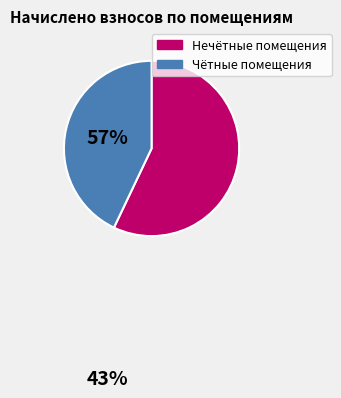

Is there any slice that represents more than half of the pie?

Yes